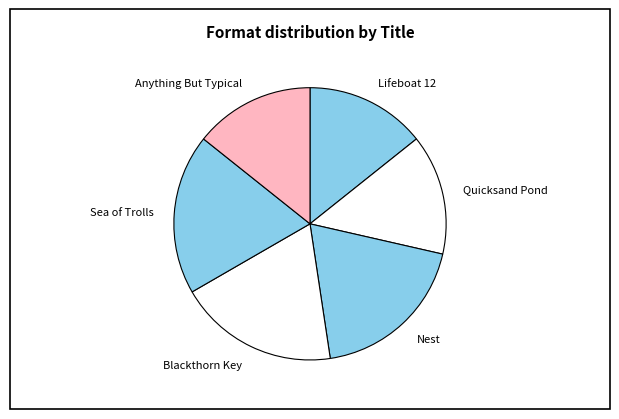

Is the sum of Sea of Trolls and Anything But Typical greater than half?

No